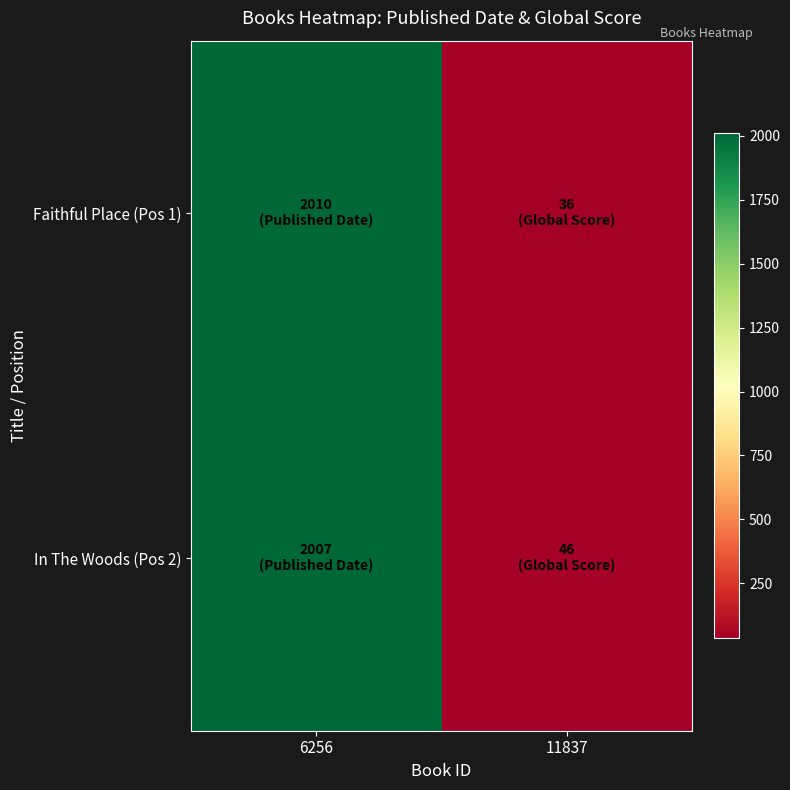

How many categories are shown in the chart?

2